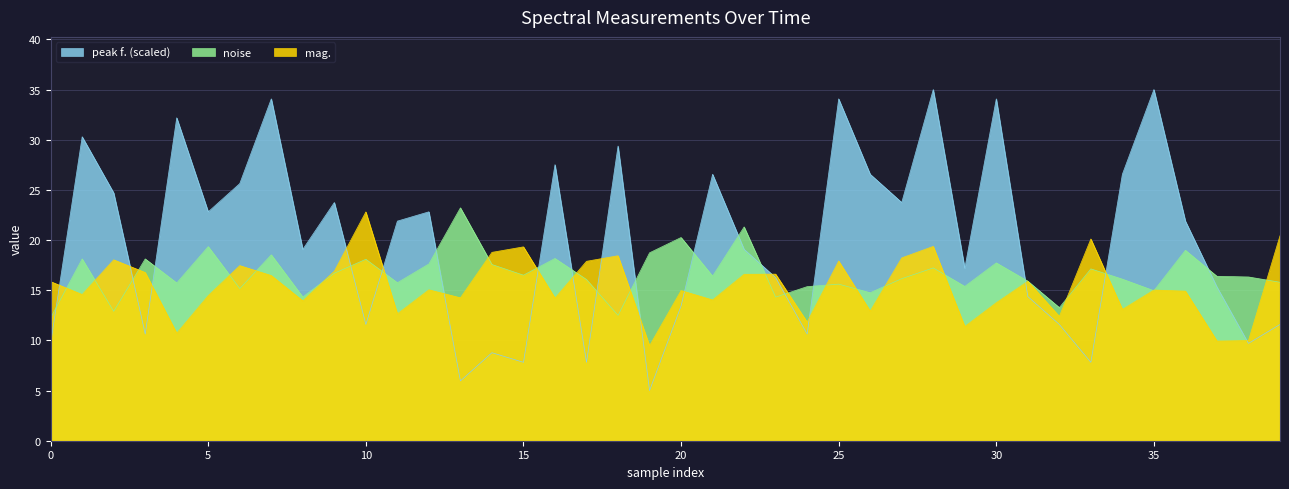

Rank the series by their average value, from lowest to highest.

mag., noise, peak f. (scaled)